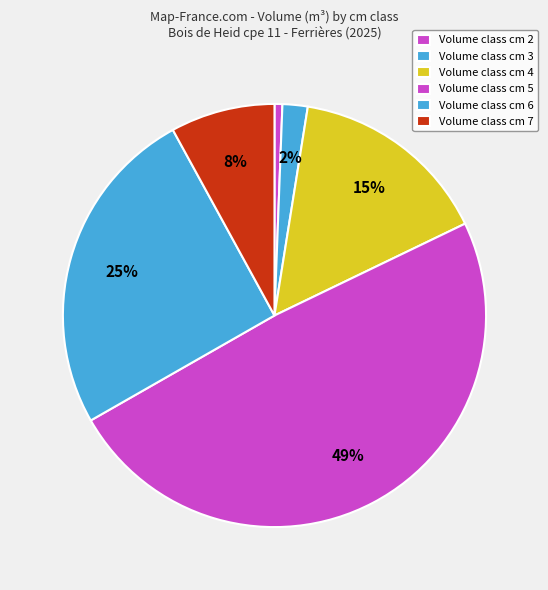

Which slice is the largest?

3